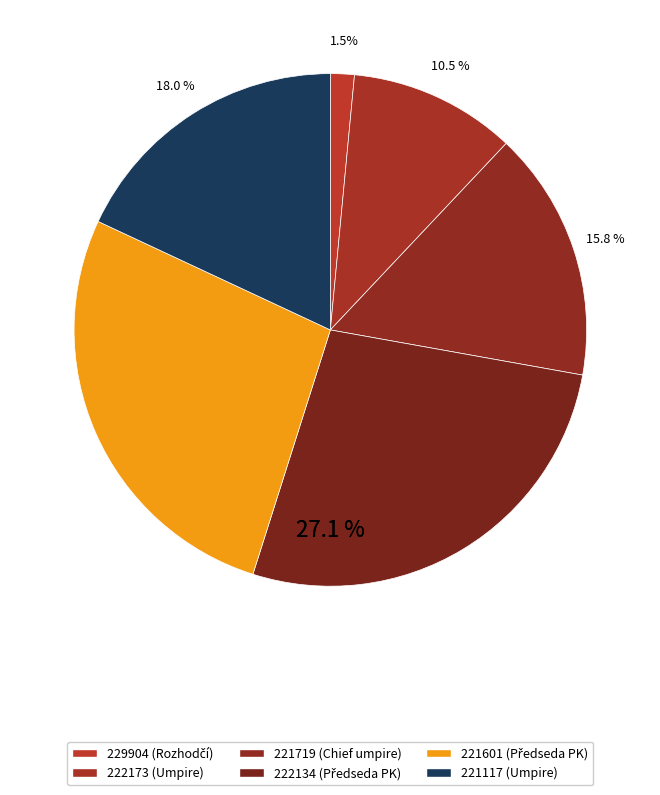

Is it true that 229904 is 1% of the pie?

False